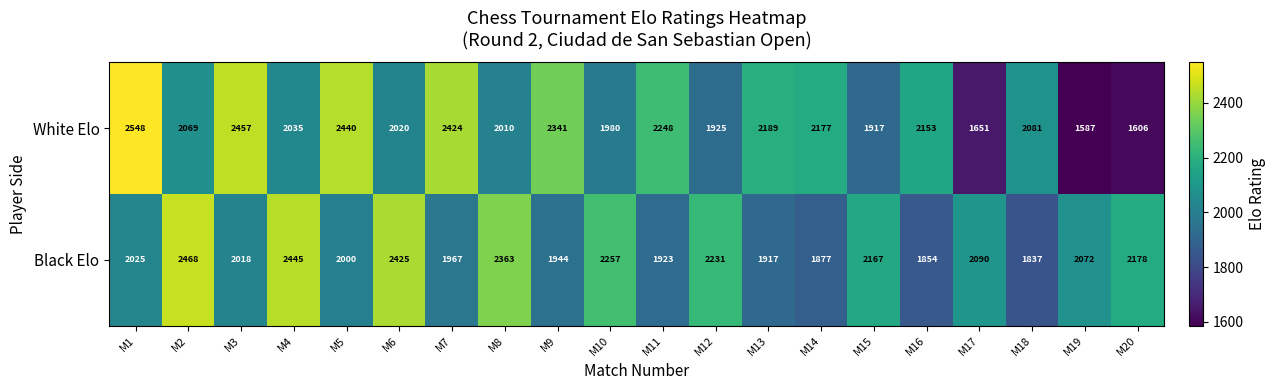

True or false: White Elo has a value of 3530 at M1.

False